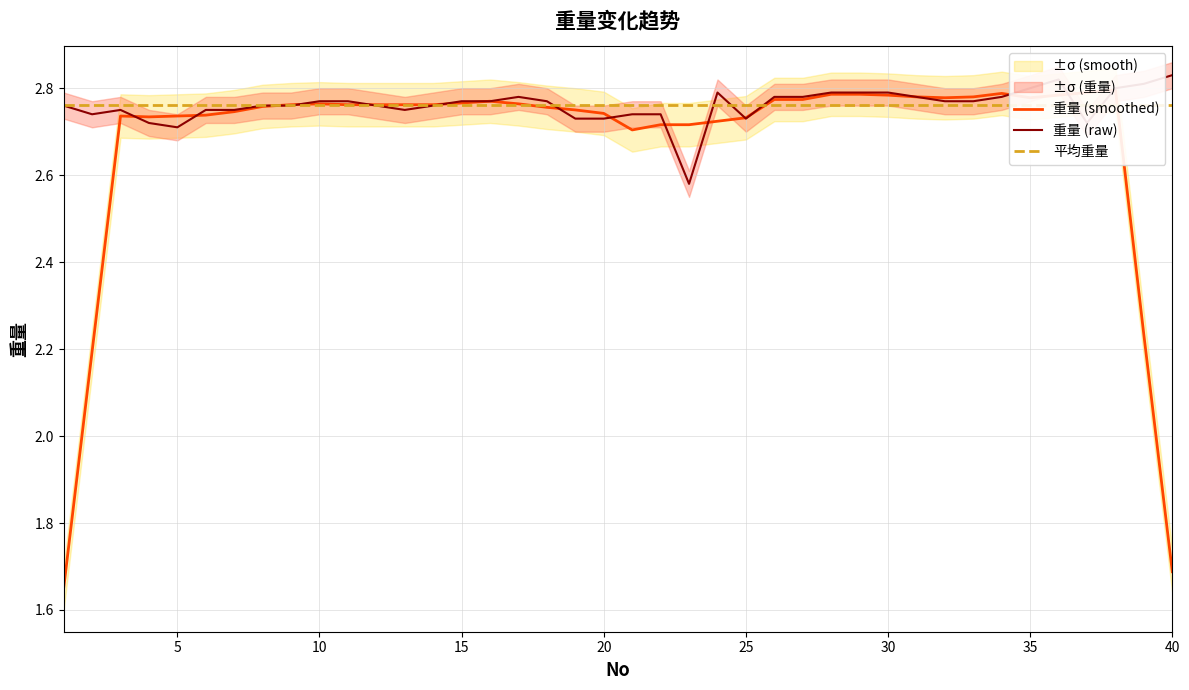

How many categories are shown in the chart?

40